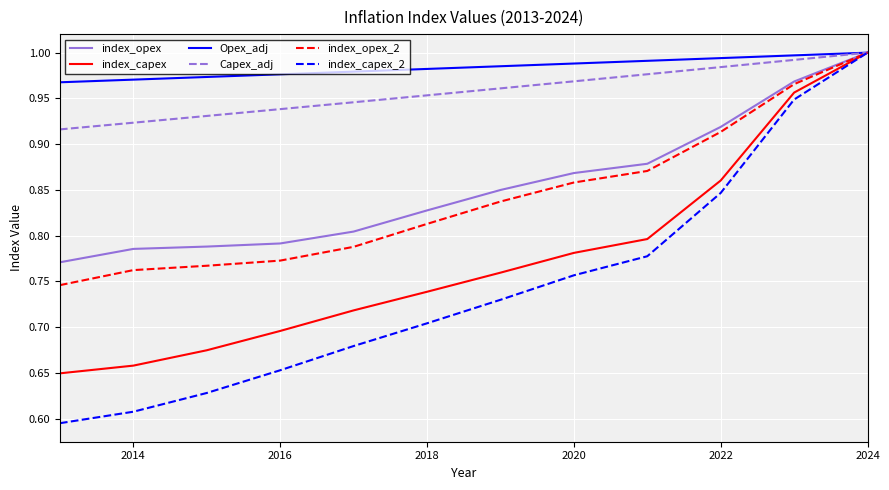

Which series has the largest total across all categories?

Opex_adj